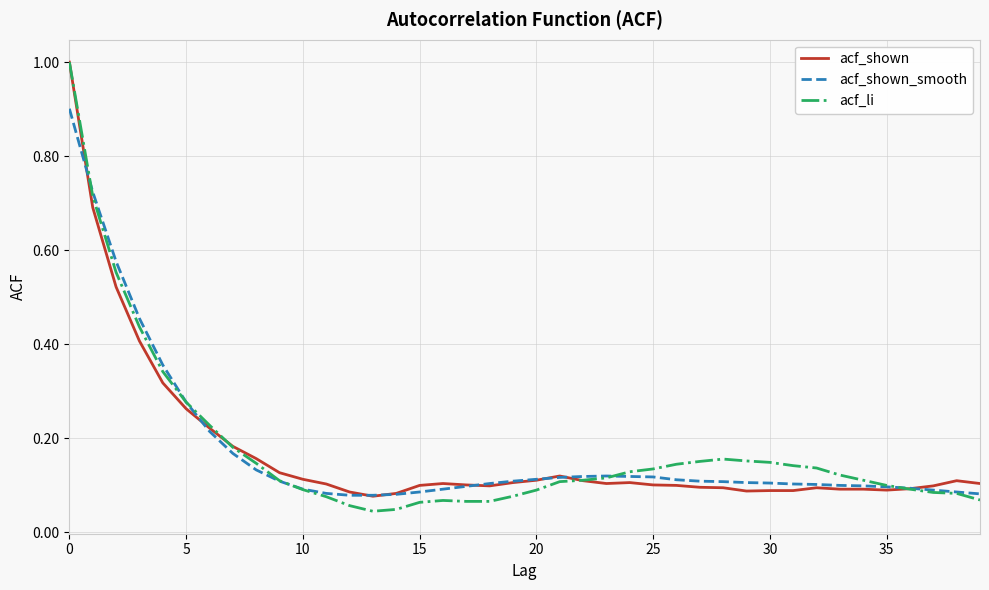

Is this an area chart (filled region under the line)?

No